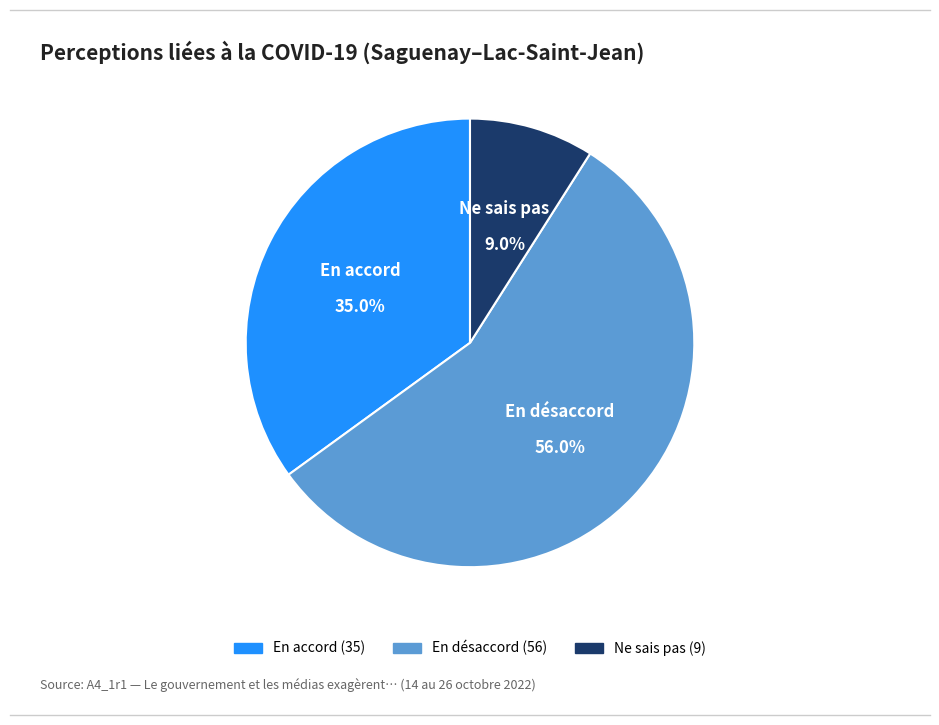

What is the ratio of the value at En désaccord to the value at Ne sais pas?

6.2